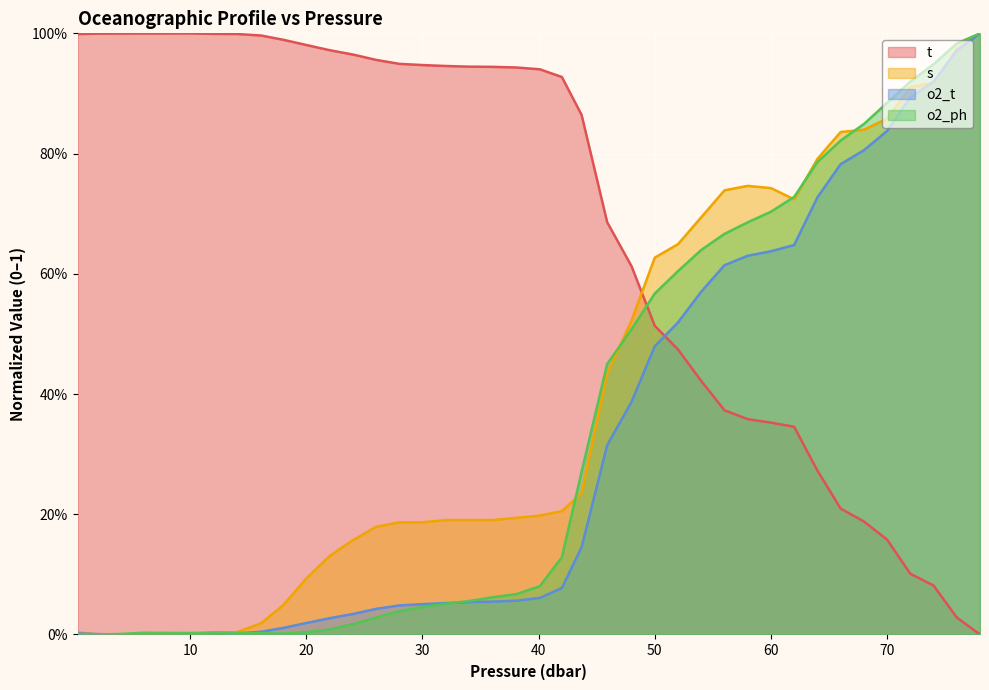

What position from the left is 52.0?

27